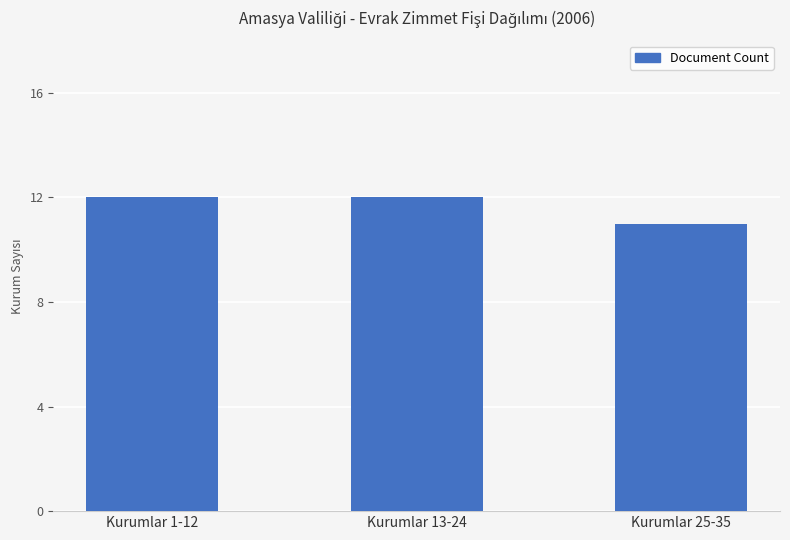

What is the maximum value shown in the chart?

12